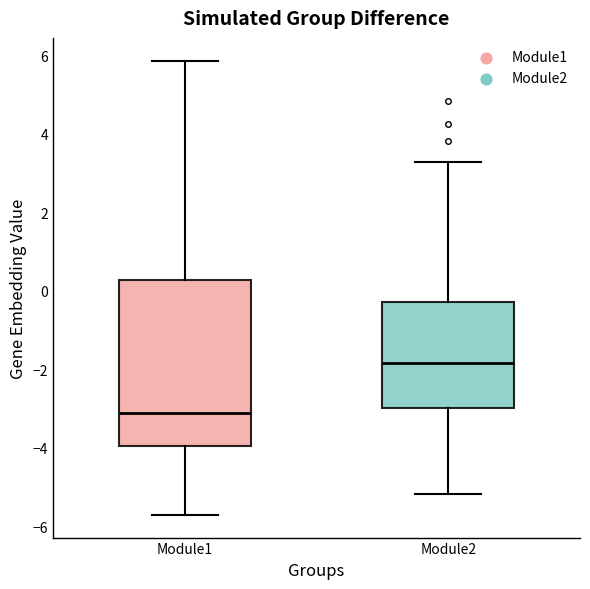

Which box is the tallest, from its lower edge to its upper edge?

Module1